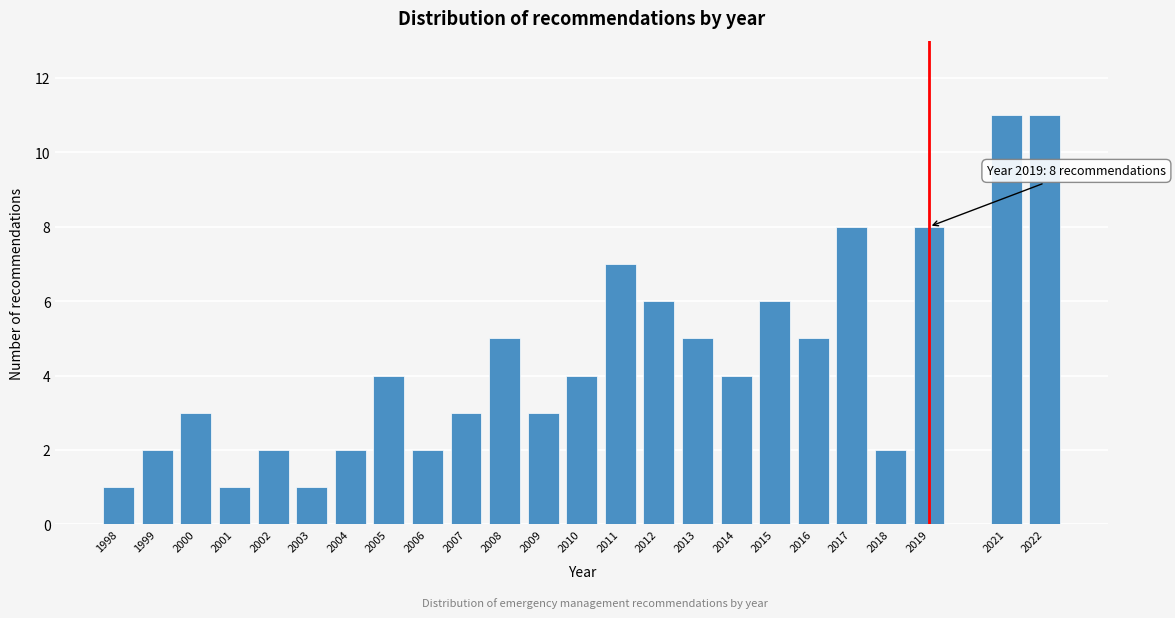

Reading left to right, what are all the values shown in this chart?

1	2	3	1	2	1	2	4	2	3	5	3	4	7	6	5	4	6	5	8	2	8	11	11